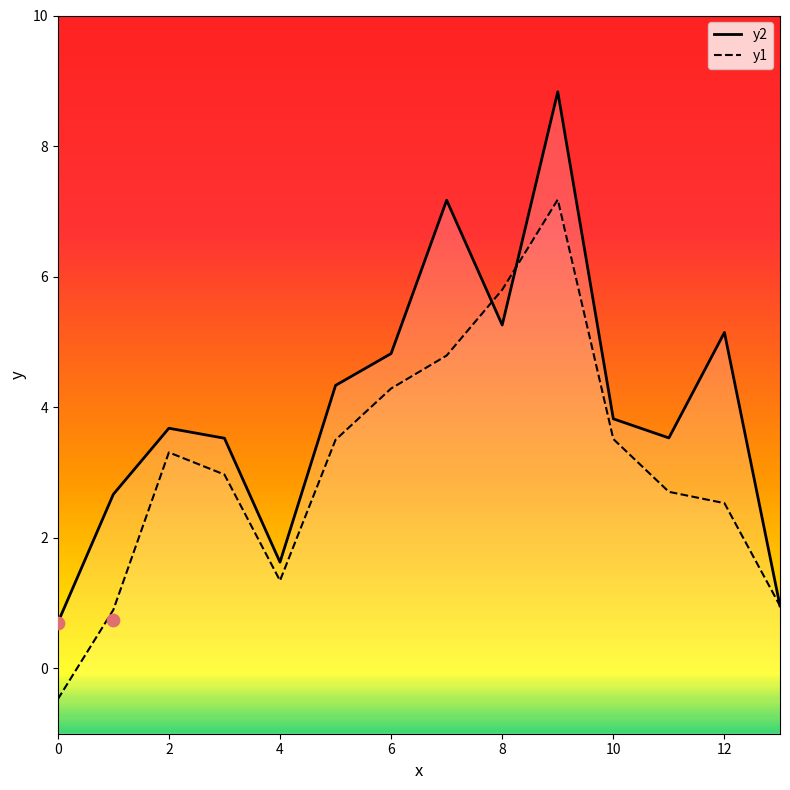

At which category is the sum across all series the highest?

9